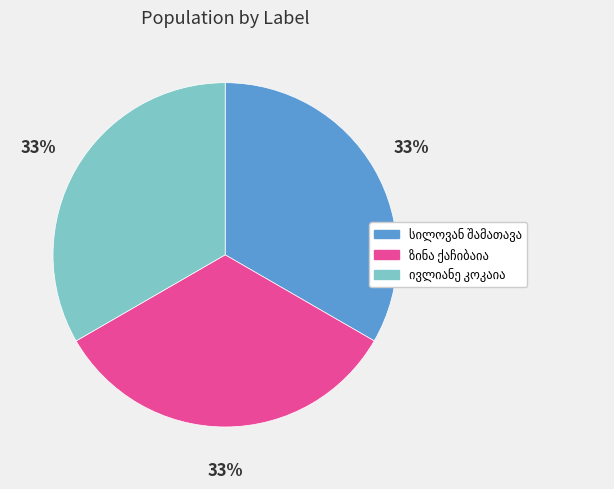

Is there any slice that represents more than half of the pie?

No